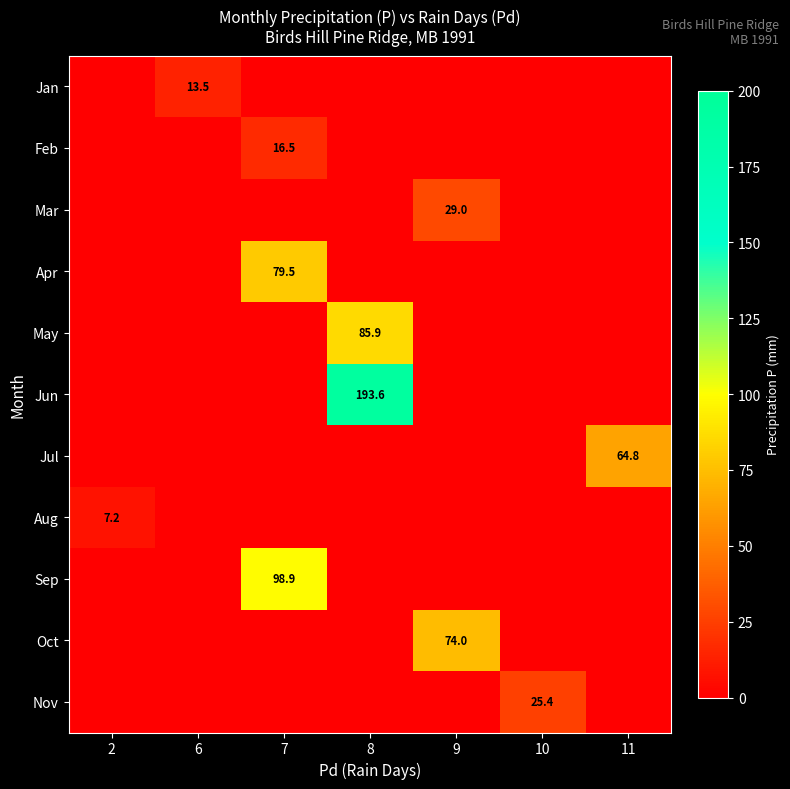

How many series are shown in this chart?

11